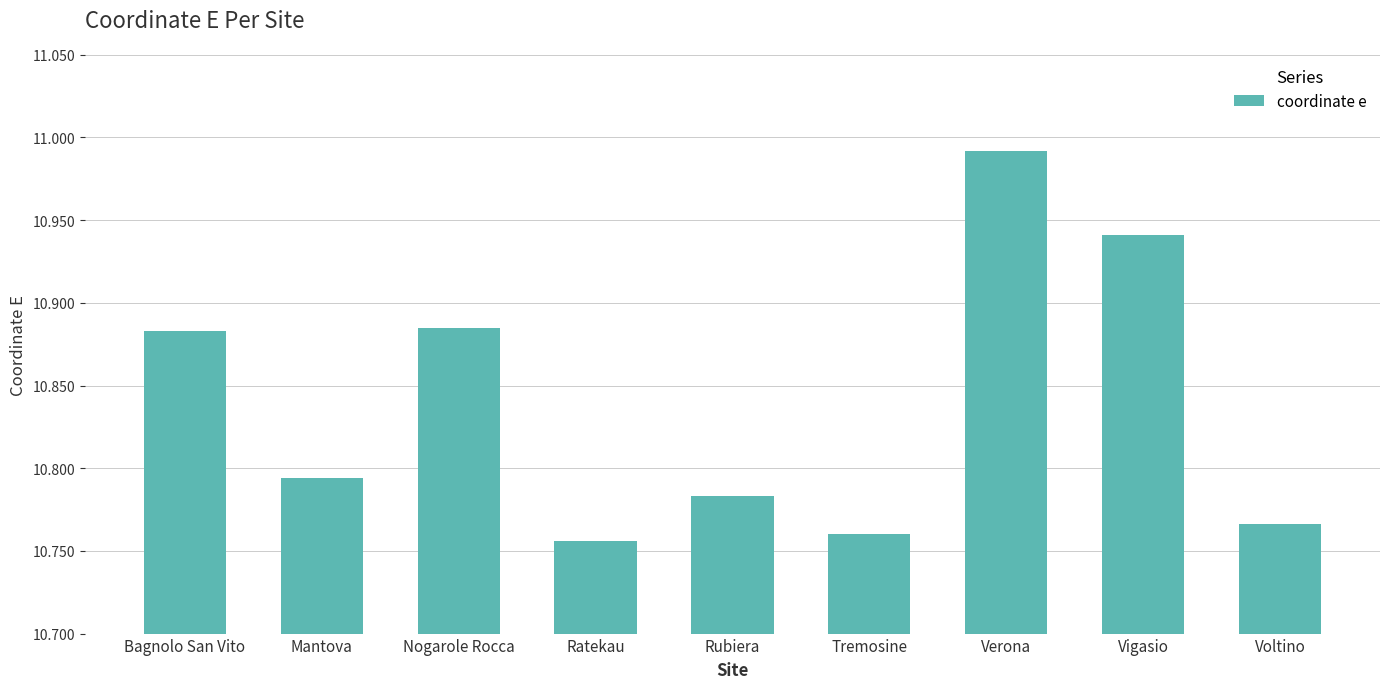

What is the label of the 6th bar from the right?

Ratekau